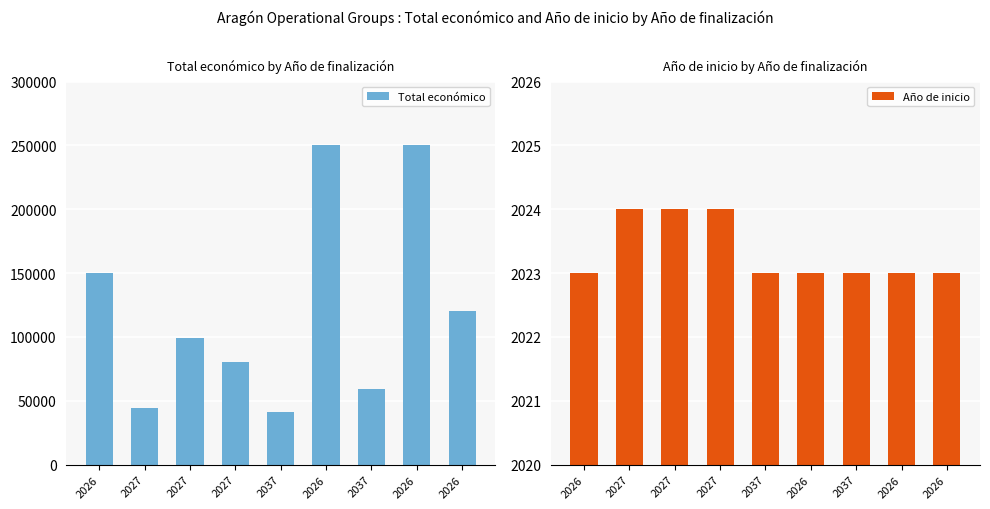

Which category has the lowest value in the Total económico series?

2037